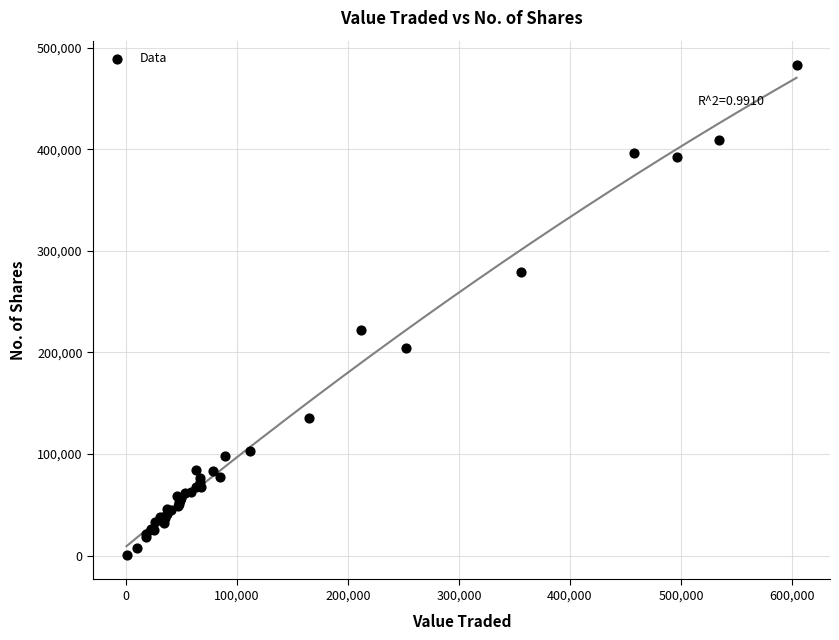

What Y value in the scatter plot is closest to 241591?

222399